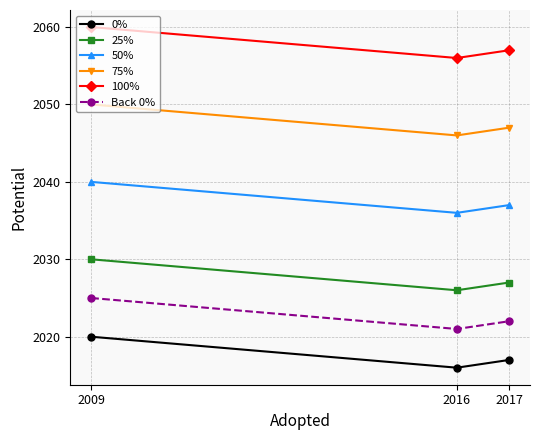

At which label does Back 0% first exceed 2022?

2009